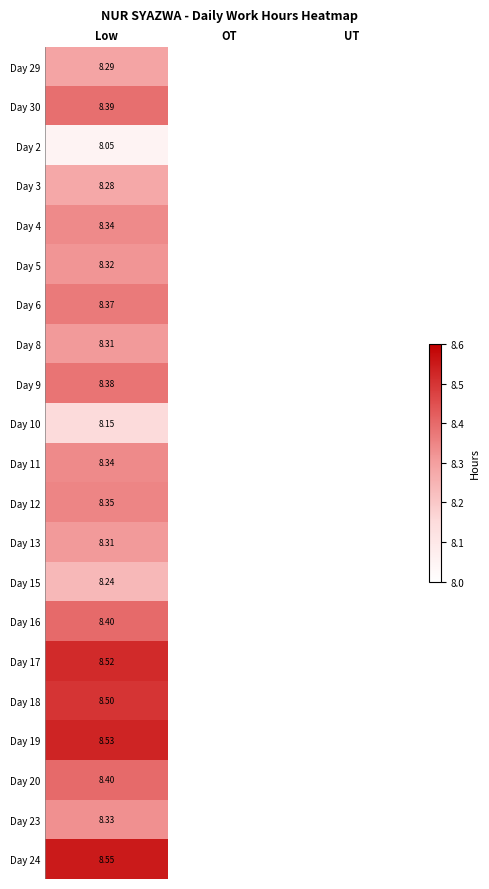

Rank the series by their average value, from lowest to highest.

Day 29, Day 30, Day 2, Day 3, Day 4, Day 5, Day 6, Day 8, Day 9, Day 10, Day 11, Day 12, Day 13, Day 15, Day 16, Day 17, Day 18, Day 19, Day 20, Day 23, Day 24